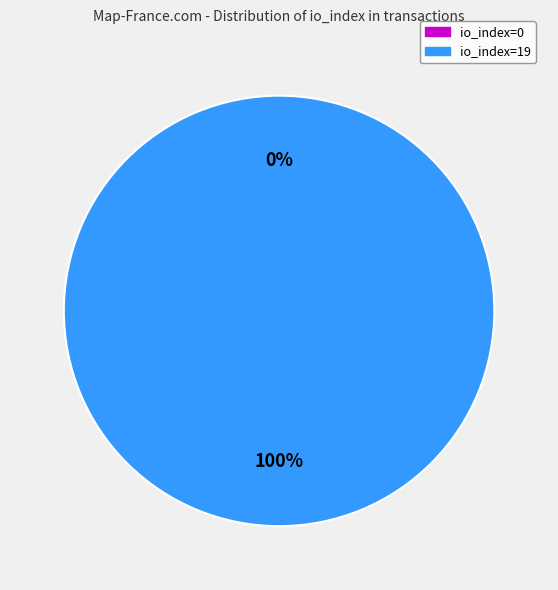

To the nearest percent, what is the difference between the io_index=0 and io_index=19 slice percentages?

100%